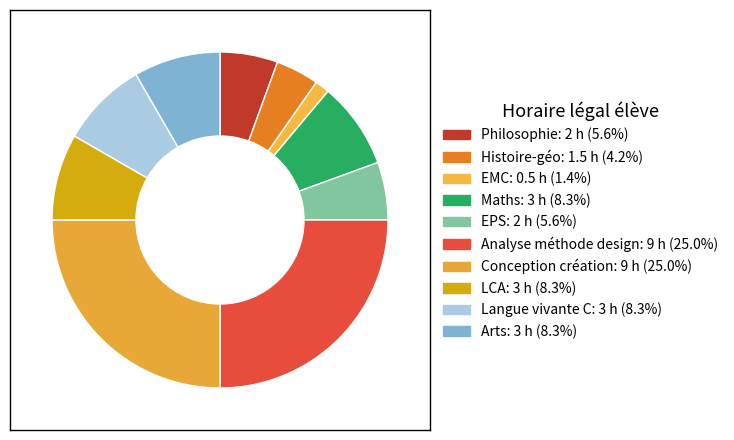

Rank the categories by value from highest to lowest.

Analyse méthode design, Conception création, Maths, LCA, Langue vivante C, Arts, Philosophie, EPS, Histoire-géo, EMC